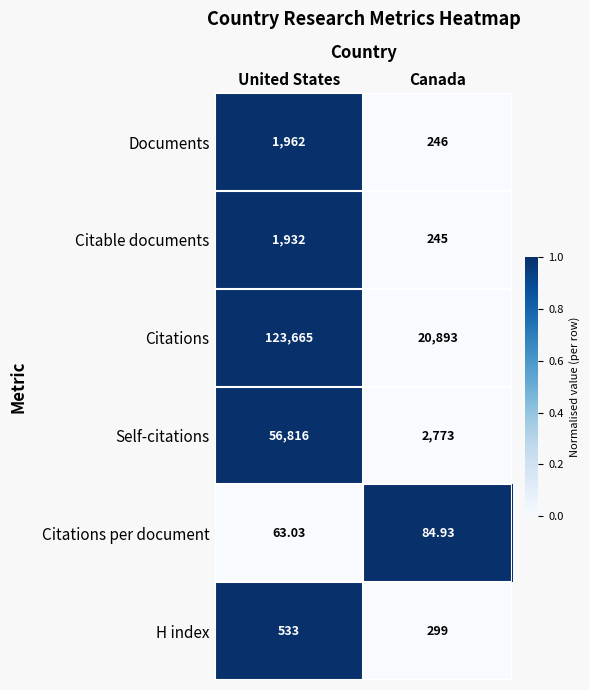

Rank the categories by Citable documents value from lowest to highest.

Canada, United States